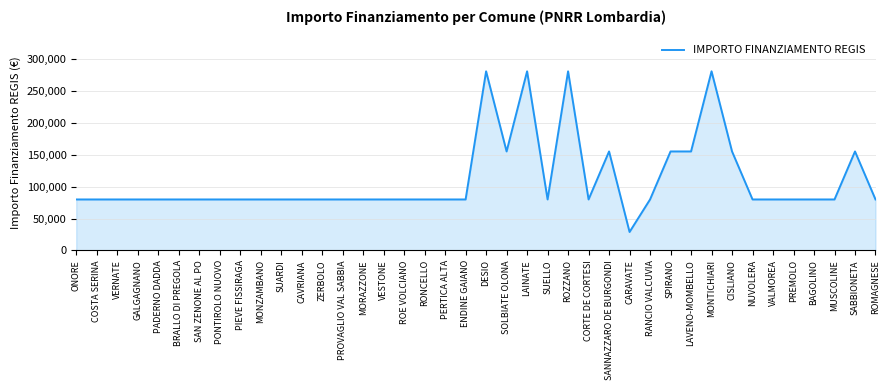

What is the ratio of the value at PIEVE FISSIRAGA to the value at CARAVATE?

2.8